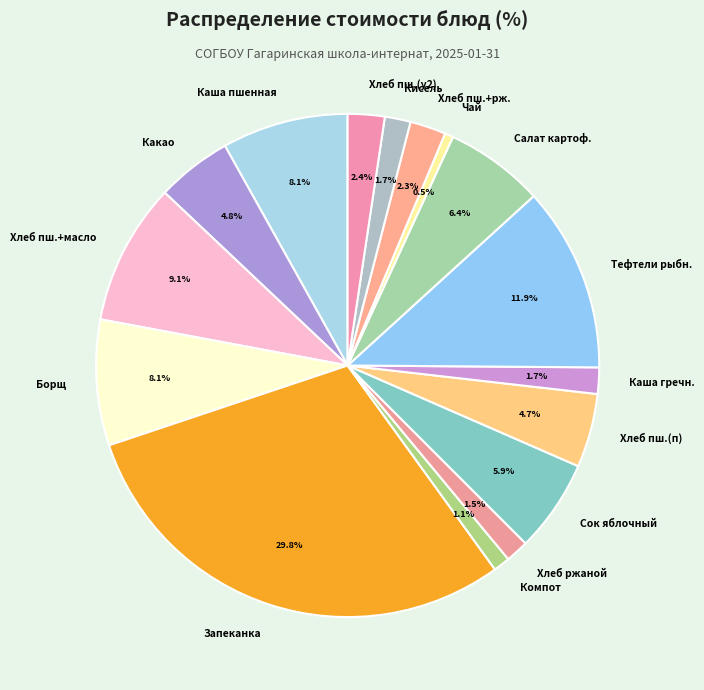

Is there any slice that represents more than half of the pie?

No